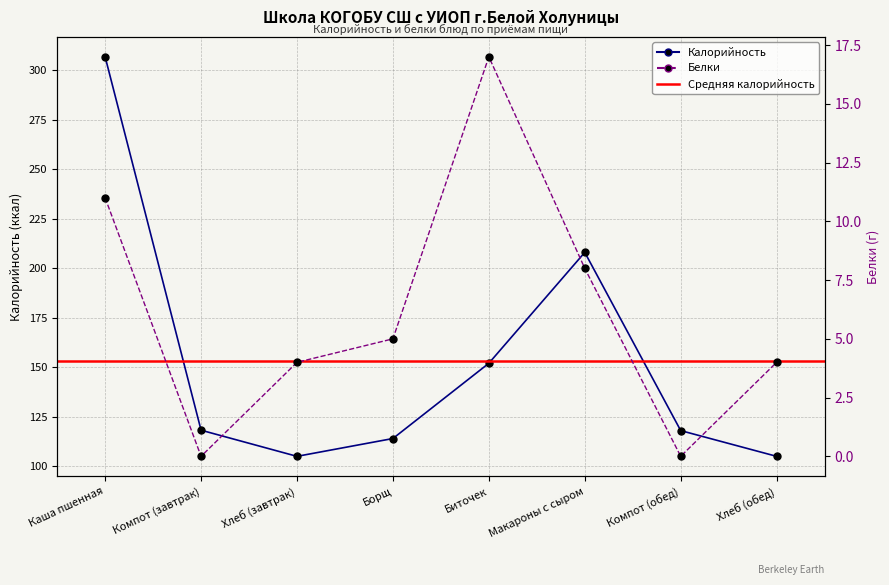

Reading right to left, list all the values displayed in this chart.

Калорийность: Хлеб (обед)=105.0	Компот (обед)=118.0	Макароны с сыром=208.0	Биточек=152.0	Борщ=114.0	Хлеб (завтрак)=105.0	Компот (завтрак)=118.2	Каша пшенная=306.8
Белки: Хлеб (обед)=4.0	Компот (обед)=0.0	Макароны с сыром=8.0	Биточек=17.0	Борщ=5.0	Хлеб (завтрак)=4.0	Компот (завтрак)=0.0	Каша пшенная=11.0